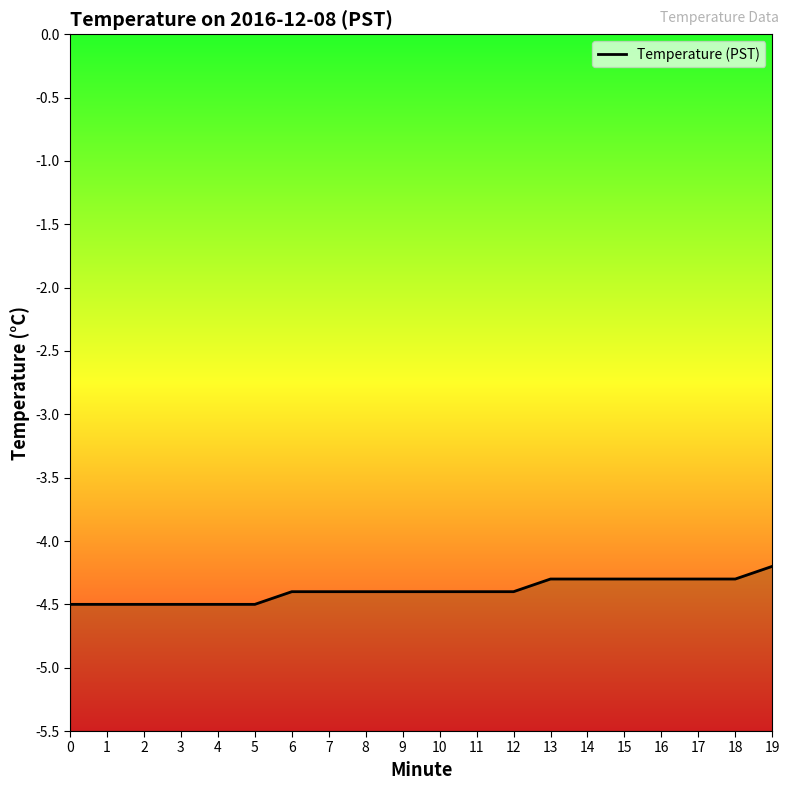

Between 15 and 17, which is larger?

15